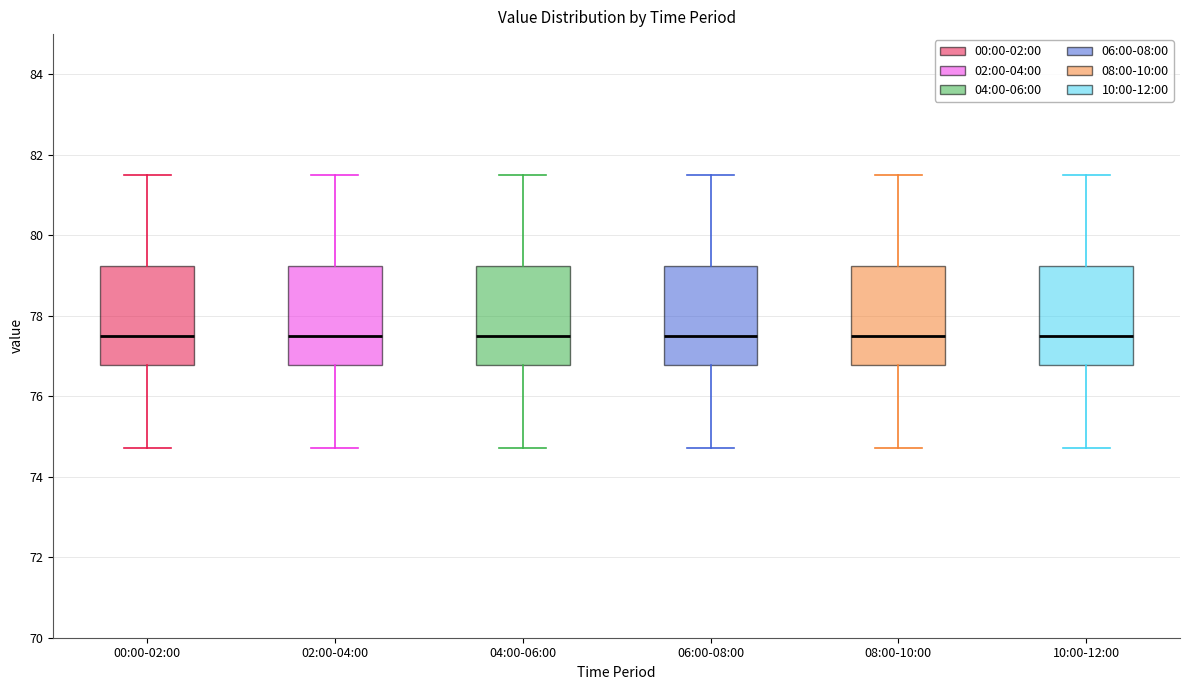

Reading left to right, transcribe this box plot: for each box, give where its median line is, the range the box spans, and where its two whiskers end, as read against the y-axis. The values are not printed on the chart, so give them approximately, as read against the axis.

00:00-02:00: median 77.4, box 76.8 to 79.2, whiskers 74.8 to 81.4
02:00-04:00: median 77.4, box 76.8 to 79.2, whiskers 74.8 to 81.4
04:00-06:00: median 77.4, box 76.8 to 79.2, whiskers 74.8 to 81.4
06:00-08:00: median 77.4, box 76.8 to 79.2, whiskers 74.8 to 81.4
08:00-10:00: median 77.4, box 76.8 to 79.2, whiskers 74.8 to 81.4
10:00-12:00: median 77.4, box 76.8 to 79.2, whiskers 74.8 to 81.4